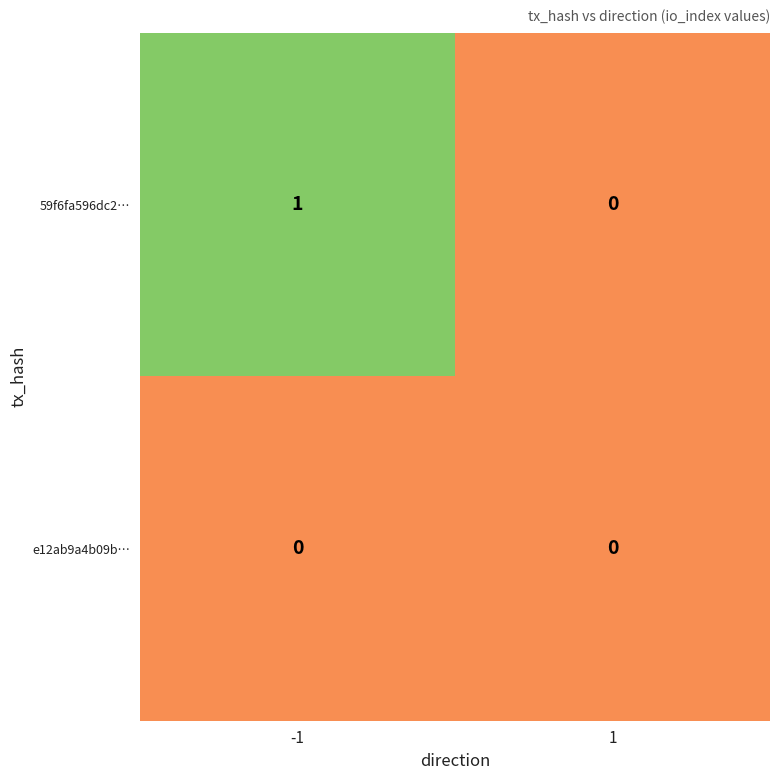

How many distinct data groups are displayed?

2